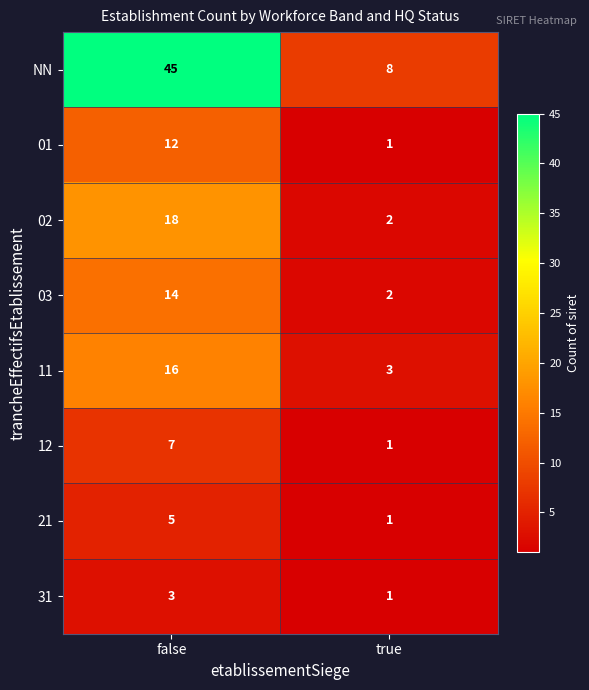

Which series has the widest spread of values?

NN